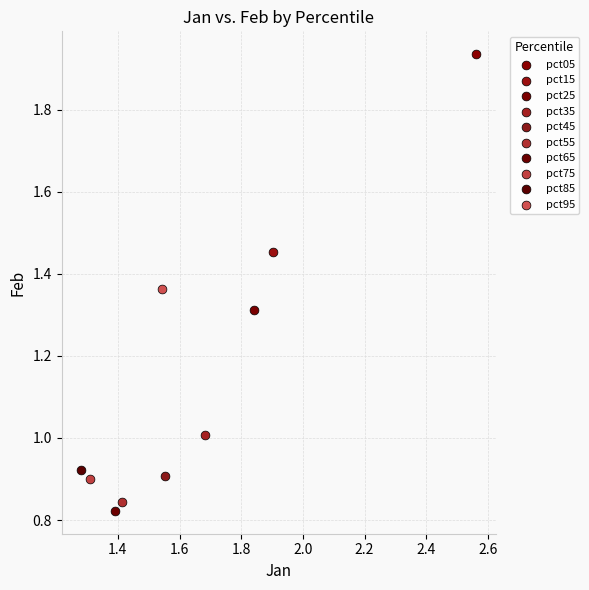

What are all the series names shown in the legend?

pct05, pct15, pct25, pct35, pct45, pct55, pct65, pct75, pct85, pct95